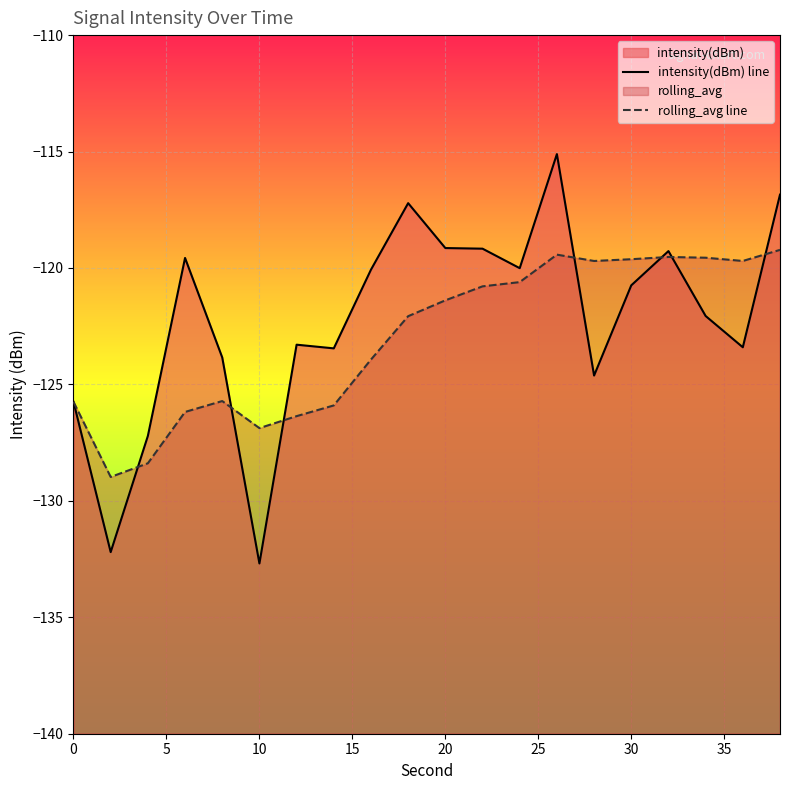

Between 25 and 20, which is larger?

20